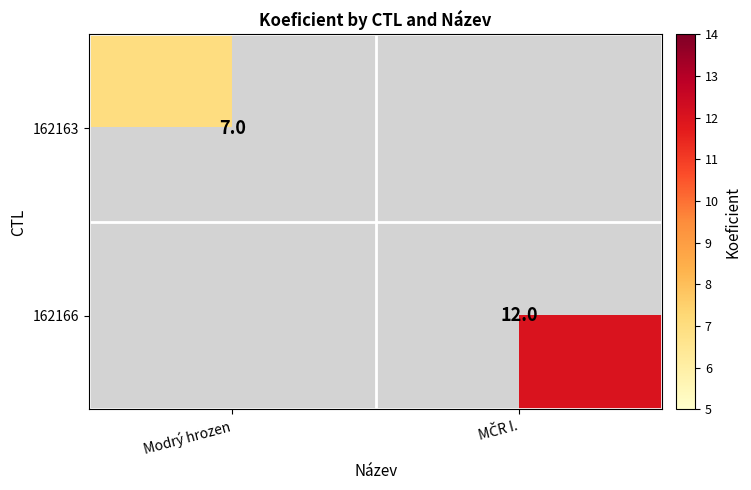

What is the lowest value of the 162163 series?

7.0